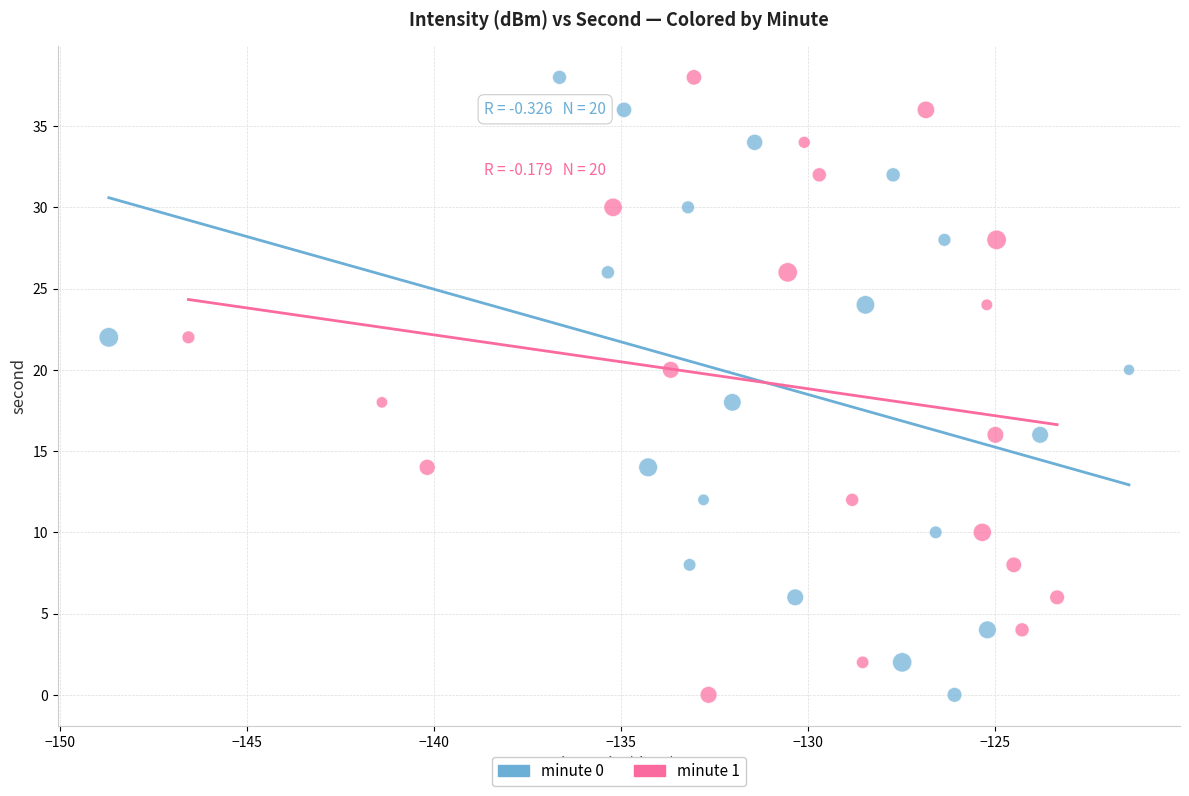

What are all the series names shown in the legend?

minute 0, minute 1